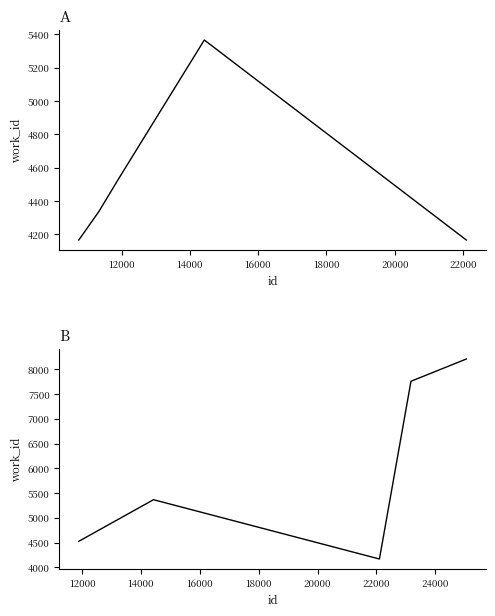

What is the maximum value shown in the chart?

8210